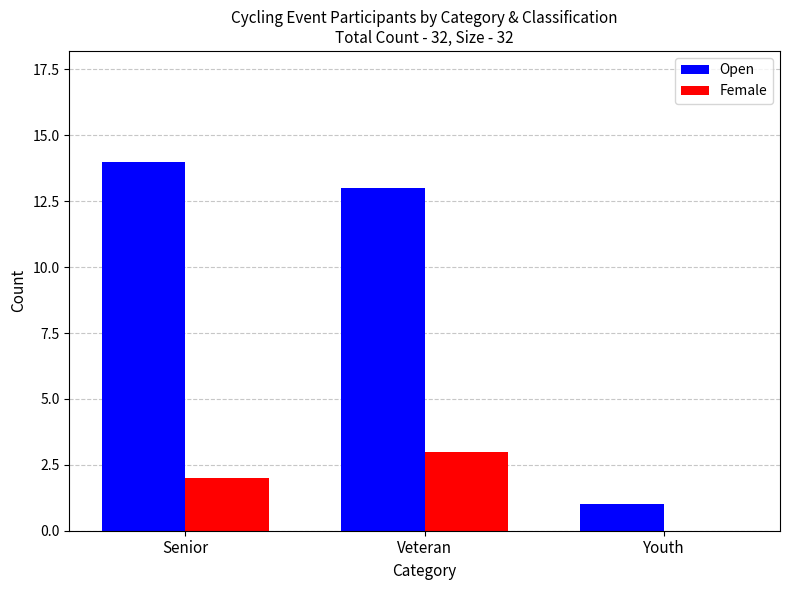

Reading left to right, extract all data points from this chart.

Open: Senior=14	Veteran=13	Youth=1
Female: Senior=2	Veteran=3	Youth=0